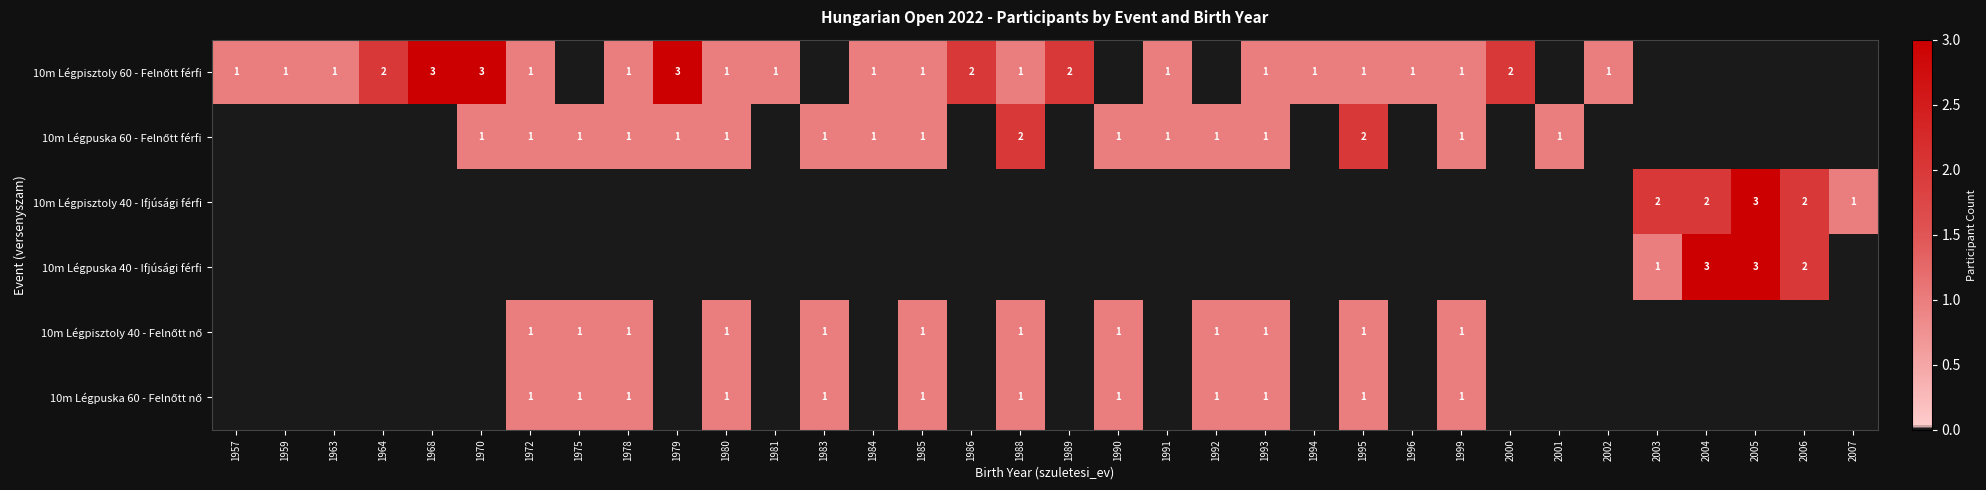

Between 1968 and 1992, which series saw the biggest shift?

10m Légpisztoly 60 - Felnőtt férfi